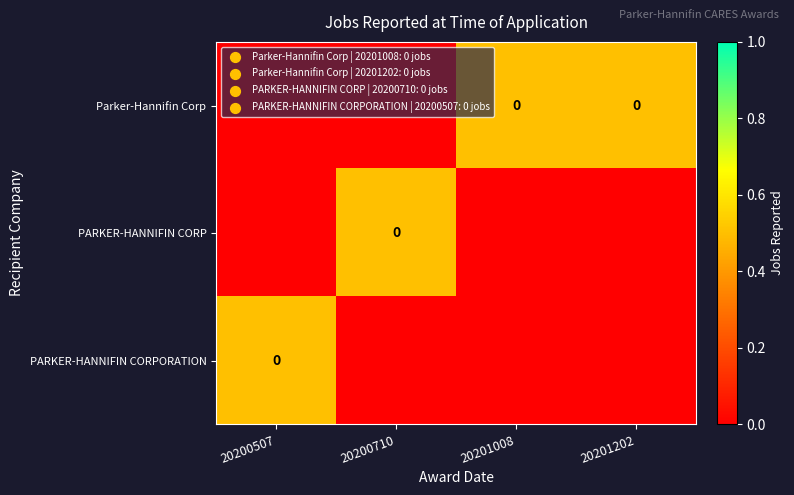

How many series are shown in this chart?

3